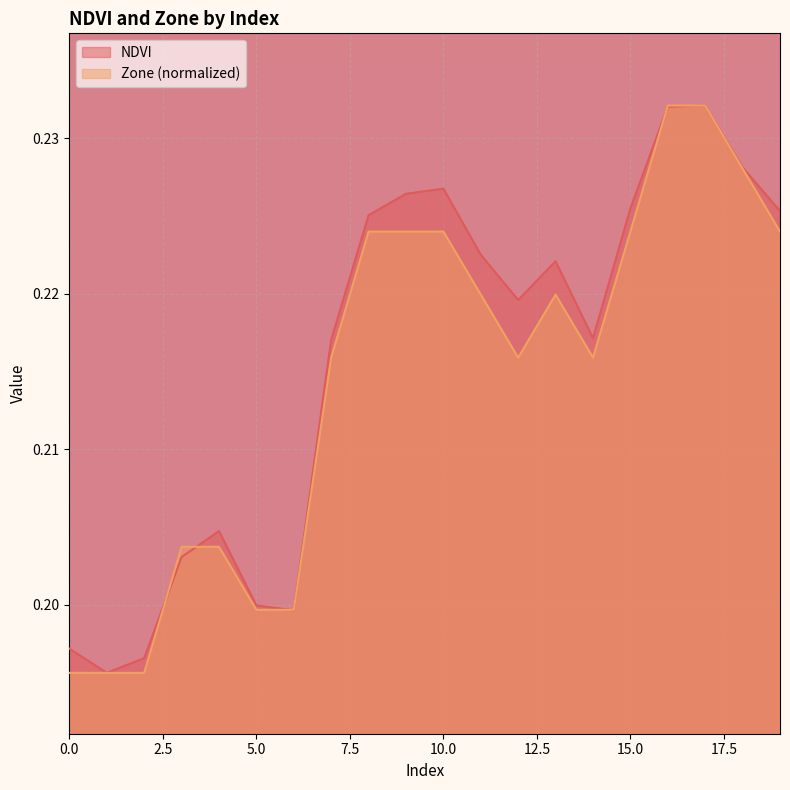

Where is the first local maximum for NDVI?

4